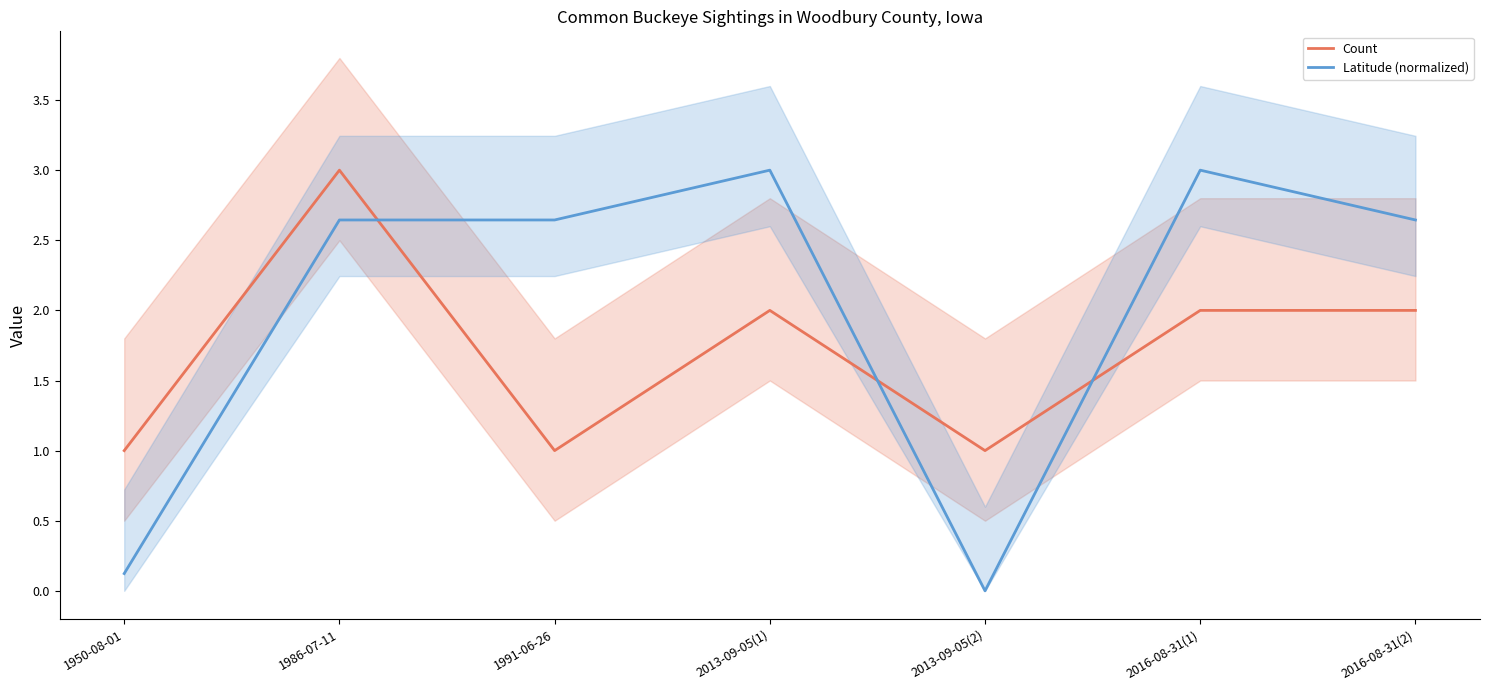

What position from the right is 2013-09-05(1)?

4